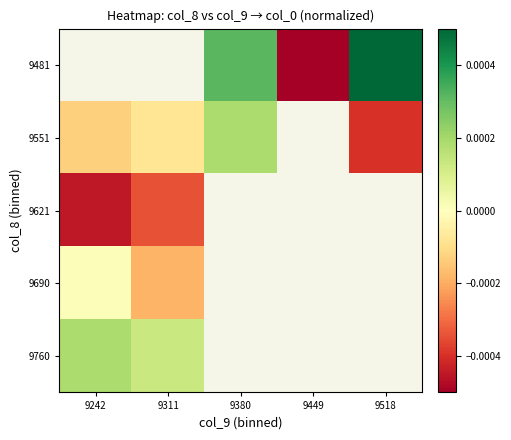

Which has a higher value, 9380 or 9518?

9518